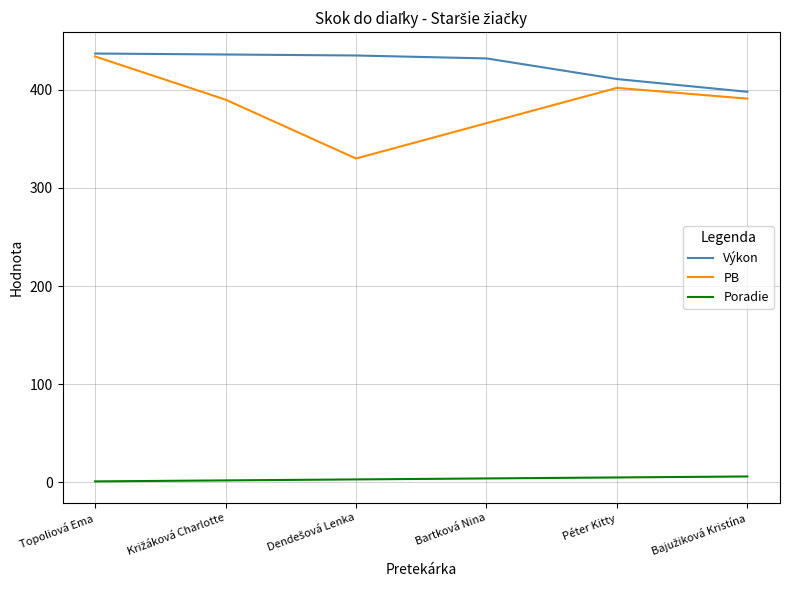

How many series are shown in this chart?

3